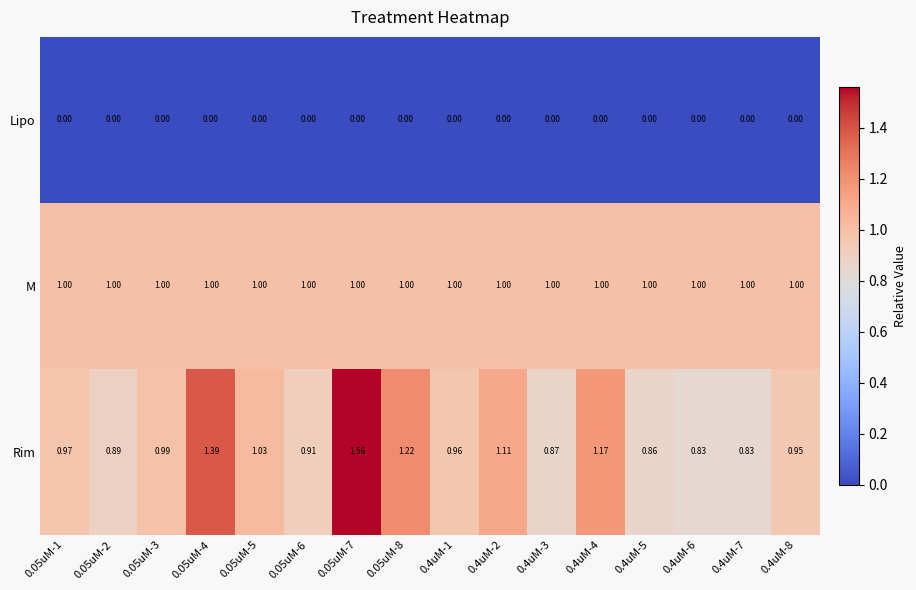

Which series has the largest range (max minus min)?

Rim